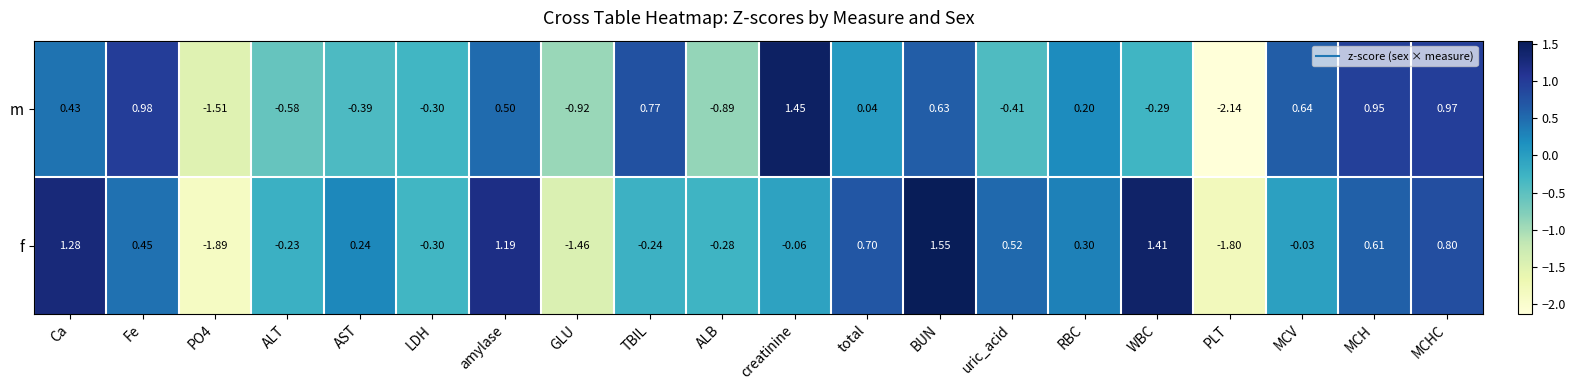

Which series has the largest range (max minus min)?

m